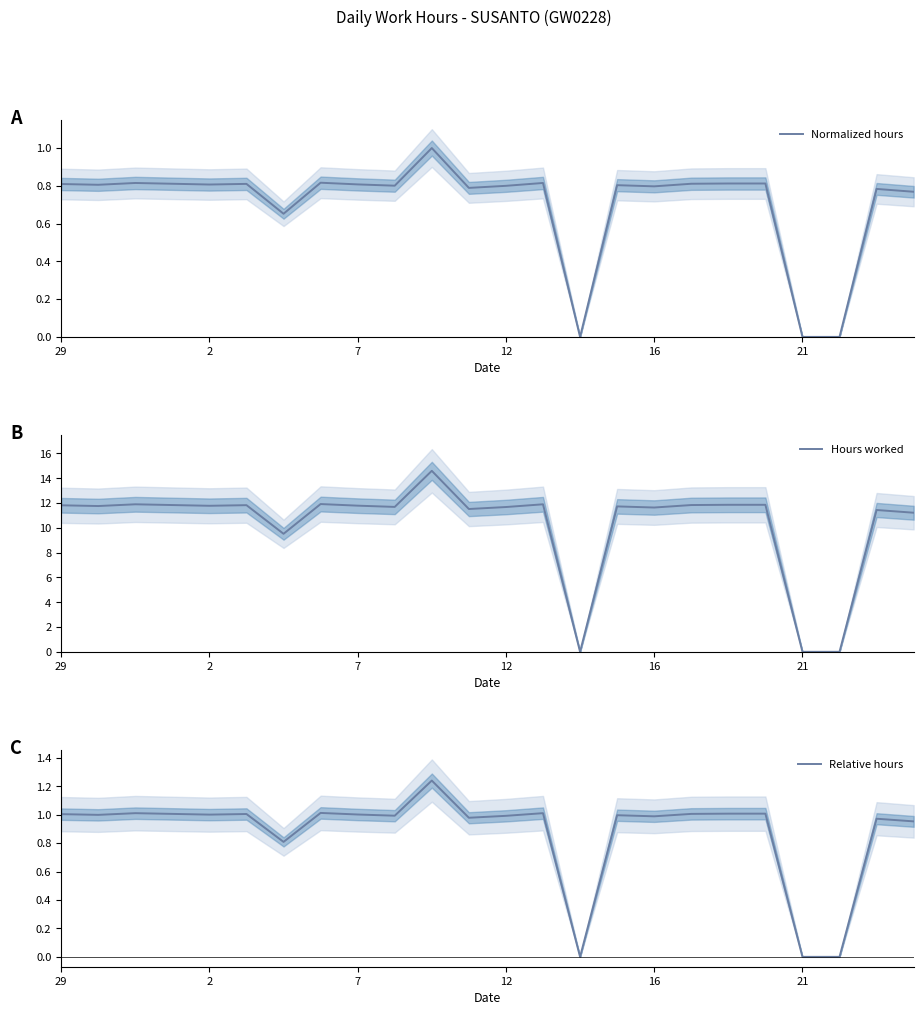

Is it true that Relative hours equals 0.0 at 14?

True